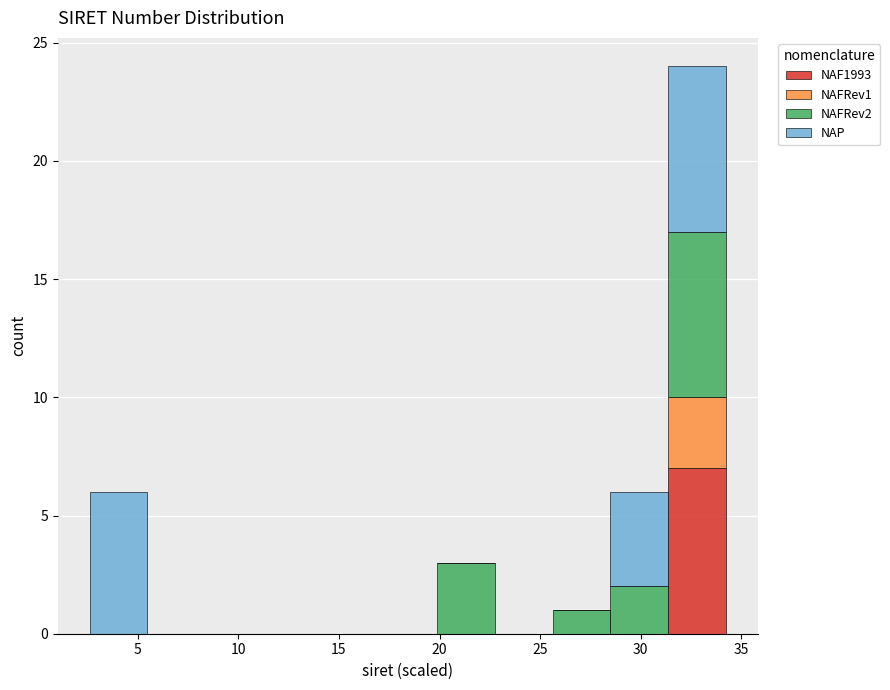

What is the total height of the stacked bar covering 31.5 to 34.0 on the x-axis? Neither the bar edges nor the heights are printed on the chart, so give them approximately, as read against the axes.

24